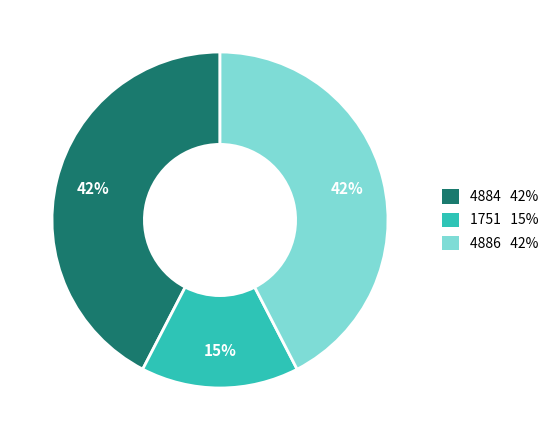

Is it true that 4886 is 42% of the pie?

True